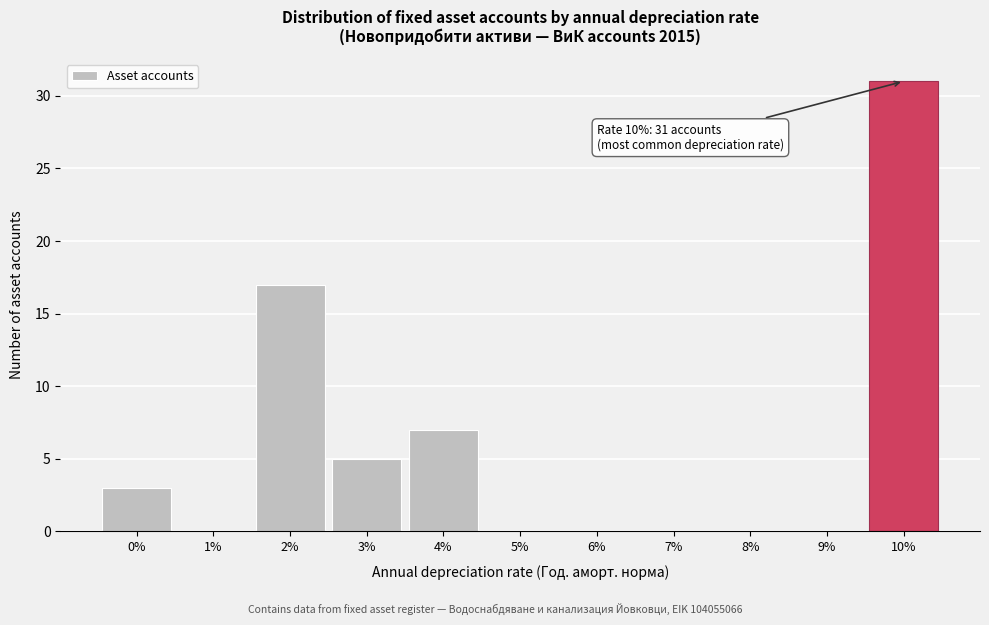

Reading left to right, what are all the values shown in this chart?

0%=3	1%=0	2%=17	3%=5	4%=7	5%=0	6%=0	7%=0	8%=0	9%=0	10%=31